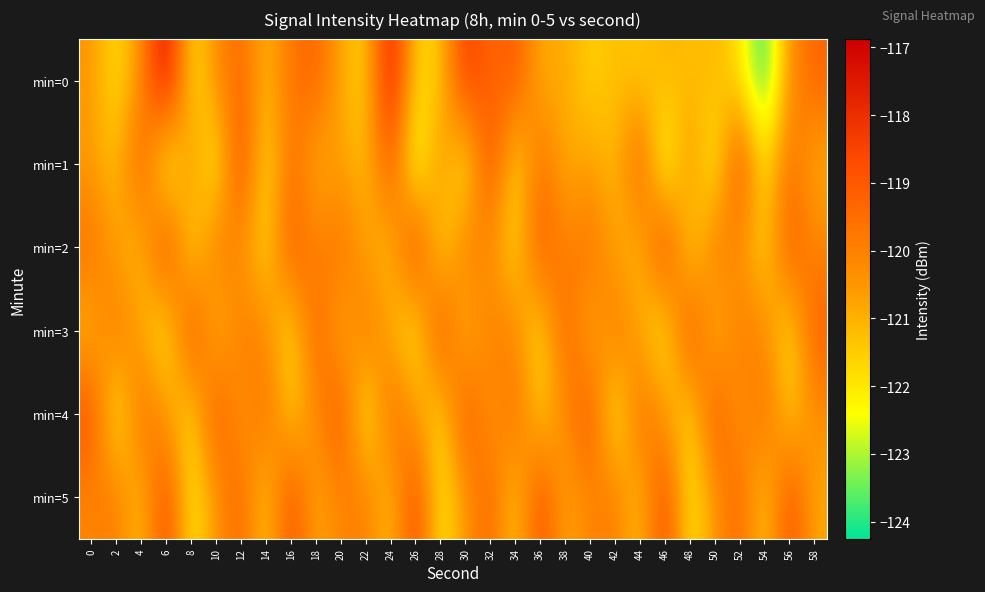

Reading right to left, what are all the values shown in this chart?

min=0: 58=-119.2	56=-120.3	54=-124.3	52=-121.9	50=-121.1	48=-121.3	46=-121.0	44=-121.5	42=-121.2	40=-121.7	38=-120.8	36=-121.0	34=-118.9	32=-119.5	30=-118.1	28=-121.5	26=-121.8	24=-117.2	22=-121.8	20=-120.8	18=-119.2	16=-119.7	14=-121.3	12=-119.3	10=-120.3	8=-122.0	6=-116.9	4=-120.4	2=-122.0	0=-120.5
min=1: 58=-121.1	56=-119.4	54=-122.1	52=-118.4	50=-122.6	48=-120.1	46=-123.0	44=-118.9	42=-121.3	40=-120.6	38=-121.1	36=-119.4	34=-122.1	32=-118.4	30=-122.6	28=-120.1	26=-123.0	24=-118.9	22=-121.3	20=-120.6	18=-121.1	16=-119.4	14=-122.1	12=-118.4	10=-122.6	8=-120.1	6=-123.0	4=-118.9	2=-121.3	0=-120.6
min=2: 58=-120.1	56=-118.9	54=-121.8	52=-120.4	50=-119.7	48=-122.1	46=-118.2	44=-121.3	42=-120.8	40=-119.5	38=-120.1	36=-118.9	34=-121.8	32=-120.4	30=-119.7	28=-122.1	26=-118.2	24=-121.3	22=-120.8	20=-119.5	18=-120.1	16=-118.9	14=-121.8	12=-120.4	10=-119.7	8=-122.1	6=-118.2	4=-121.3	2=-120.8	0=-119.5
min=3: 58=-119.1	56=-122.0	54=-120.2	52=-119.8	50=-121.4	48=-118.5	46=-122.3	44=-120.9	42=-119.6	40=-121.2	38=-119.1	36=-122.0	34=-120.2	32=-119.8	30=-121.4	28=-118.5	26=-122.3	24=-120.9	22=-119.6	20=-121.2	18=-119.1	16=-122.0	14=-120.2	12=-119.8	10=-121.4	8=-118.5	6=-122.3	4=-120.9	2=-119.6	0=-121.2
min=4: 58=-120.3	56=-121.6	54=-119.4	52=-120.7	50=-118.8	48=-121.9	46=-120.6	44=-119.3	42=-122.5	40=-118.7	38=-120.3	36=-121.6	34=-119.4	32=-120.7	30=-118.8	28=-121.9	26=-120.6	24=-119.3	22=-122.5	20=-118.7	18=-120.3	16=-121.6	14=-119.4	12=-120.7	10=-118.8	8=-121.9	6=-120.6	4=-119.3	2=-122.5	0=-118.7
min=5: 58=-120.9	56=-118.6	54=-121.7	52=-119.2	50=-120.5	48=-122.2	46=-118.4	44=-121.5	42=-119.8	40=-120.1	38=-120.9	36=-118.6	34=-121.7	32=-119.2	30=-120.5	28=-122.2	26=-118.4	24=-121.5	22=-119.8	20=-120.1	18=-120.9	16=-118.6	14=-121.7	12=-119.2	10=-120.5	8=-122.2	6=-118.4	4=-121.5	2=-119.8	0=-120.1